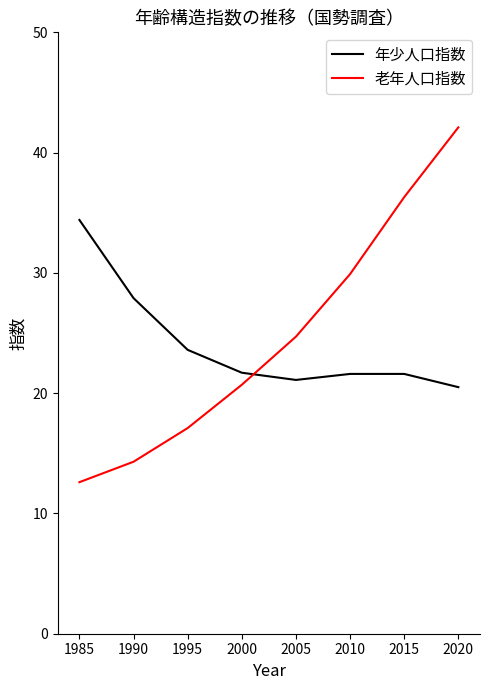

Between 1985 and 1995, which series saw the biggest shift?

年少人口指数